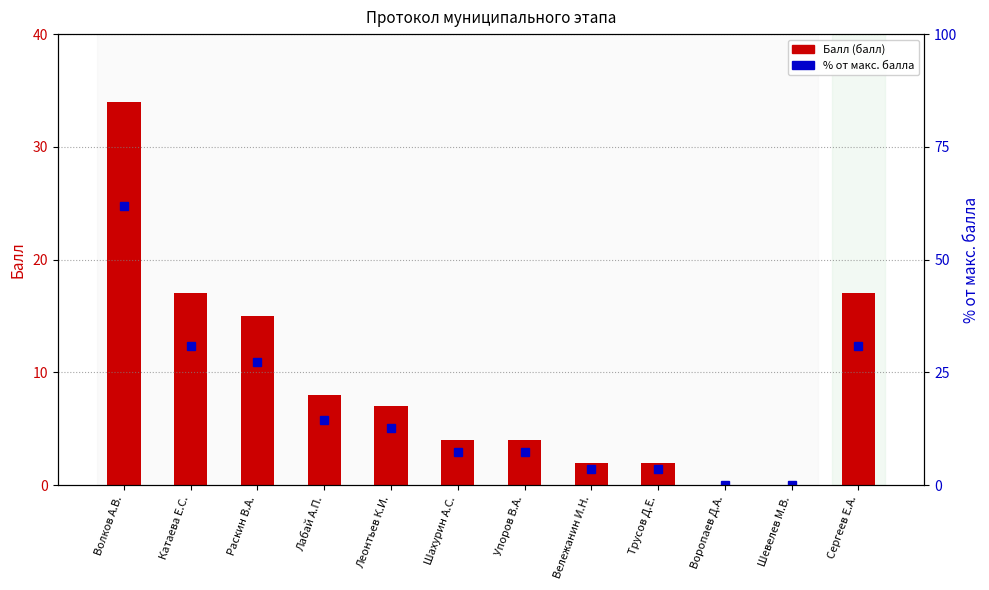

At which label does % от макс. балла reach its peak?

Волков А.В.